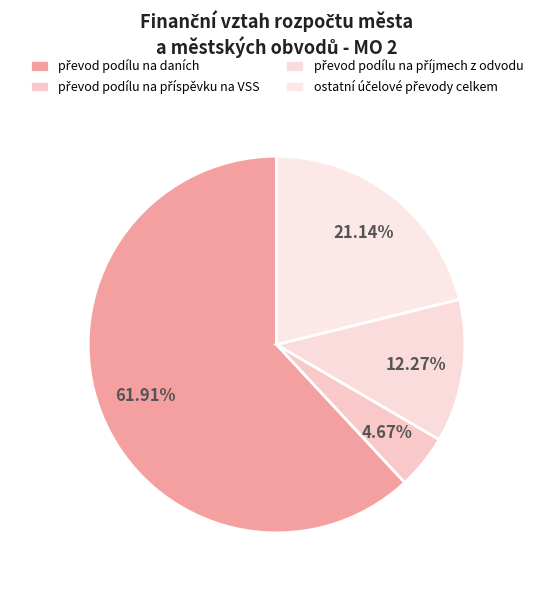

To the nearest percent, what is the average slice percentage?

25%